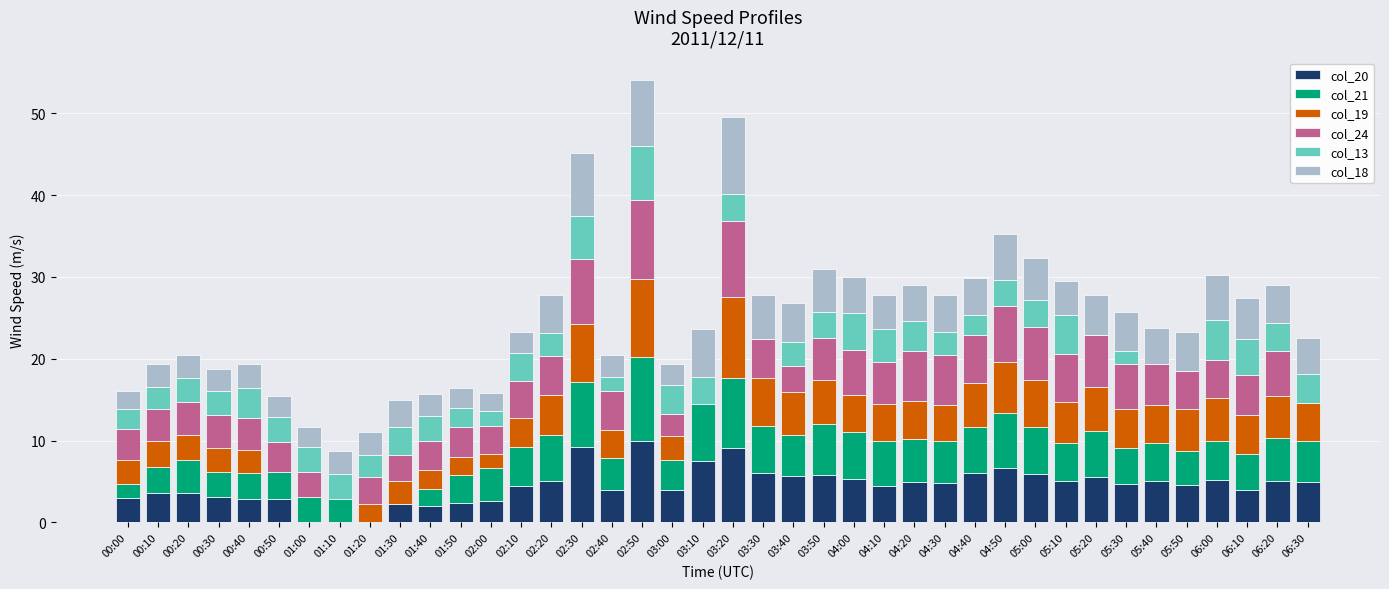

What is the total value across all series at 02:50?

54.1